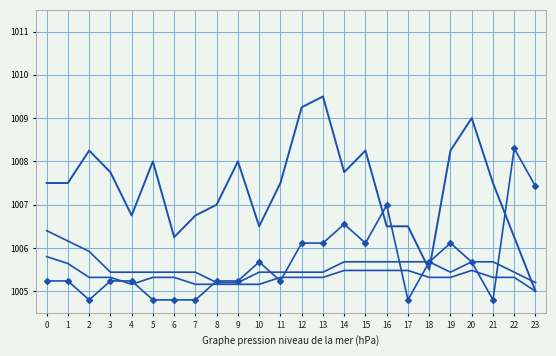

Between 20 and 1, which is larger?

1